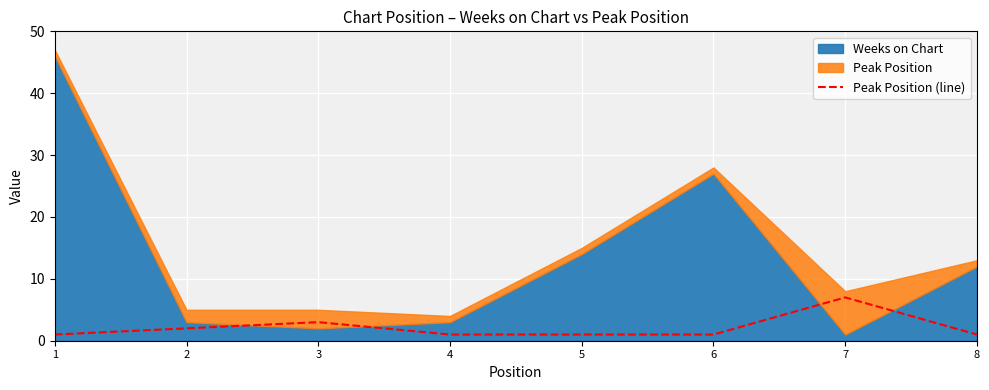

Count the number of categories in the chart.

8